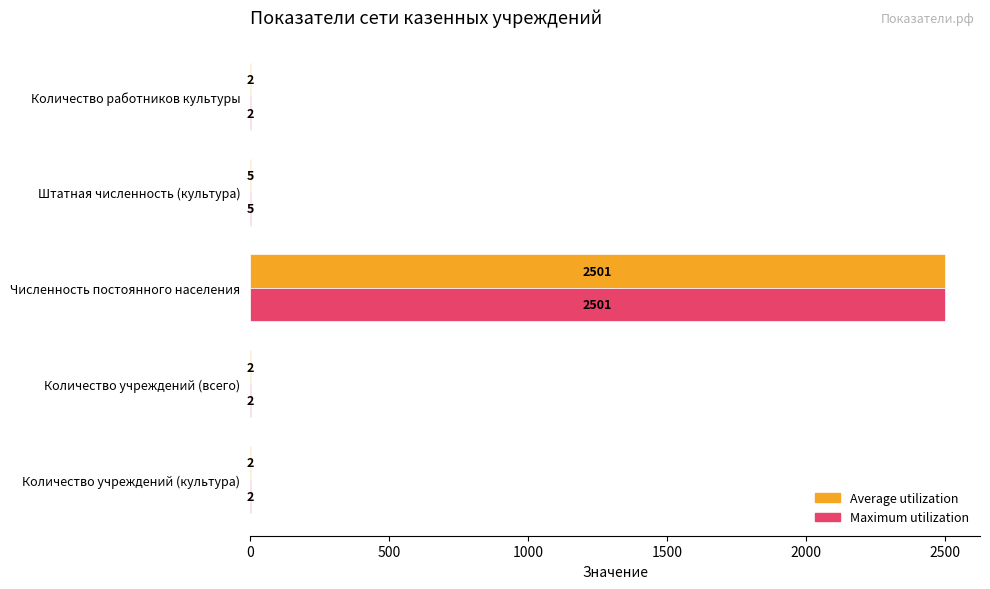

What are all the series names shown in the legend?

Average utilization, Maximum utilization